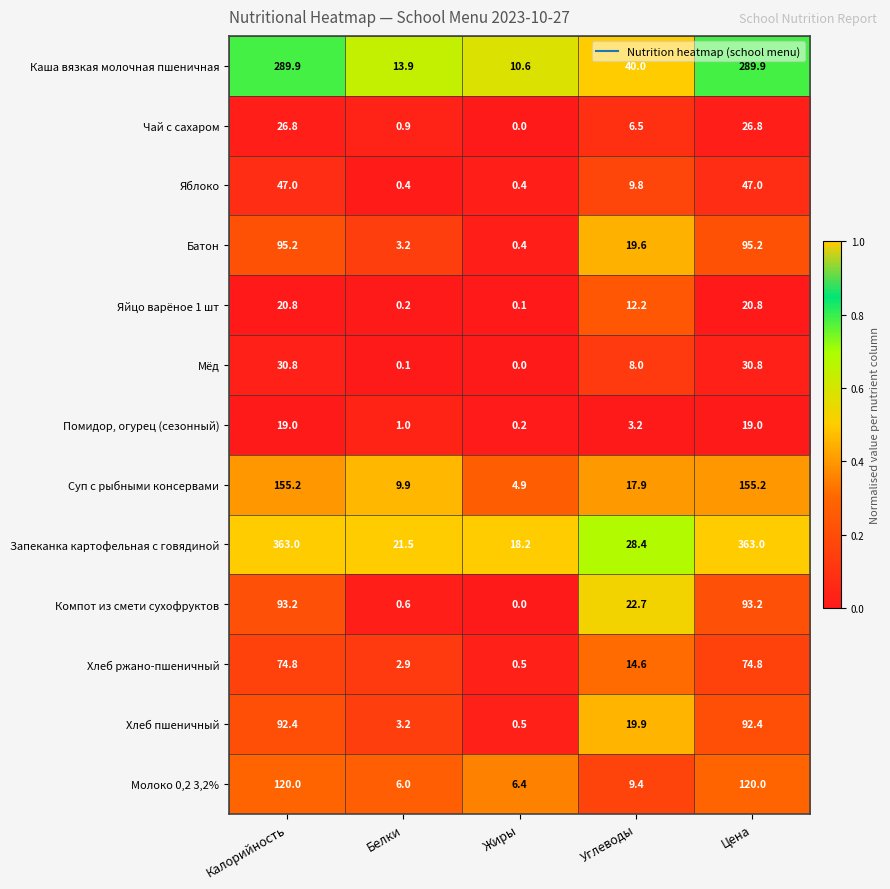

List the series in order of their peak value, highest first.

Запеканка картофельная с говядиной, Каша вязкая молочная пшеничная, Суп с рыбными консервами, Молоко 0,2 3,2%, Батон, Компот из смети сухофруктов, Хлеб пшеничный, Хлеб ржано-пшеничный, Яблоко, Мёд, Чай с сахаром, Яйцо варёное 1 шт, Помидор, огурец (сезонный)